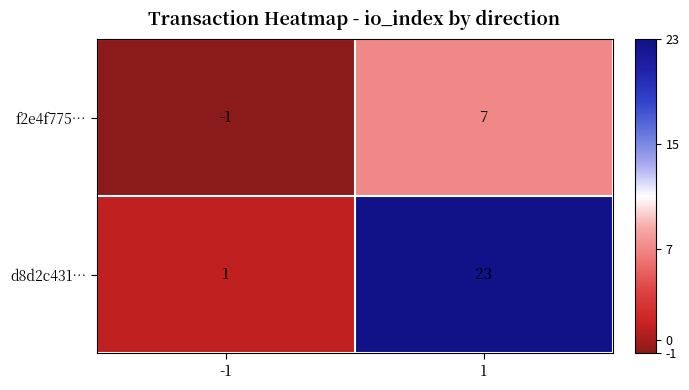

What is the average value of the d8d2c431… series?

12